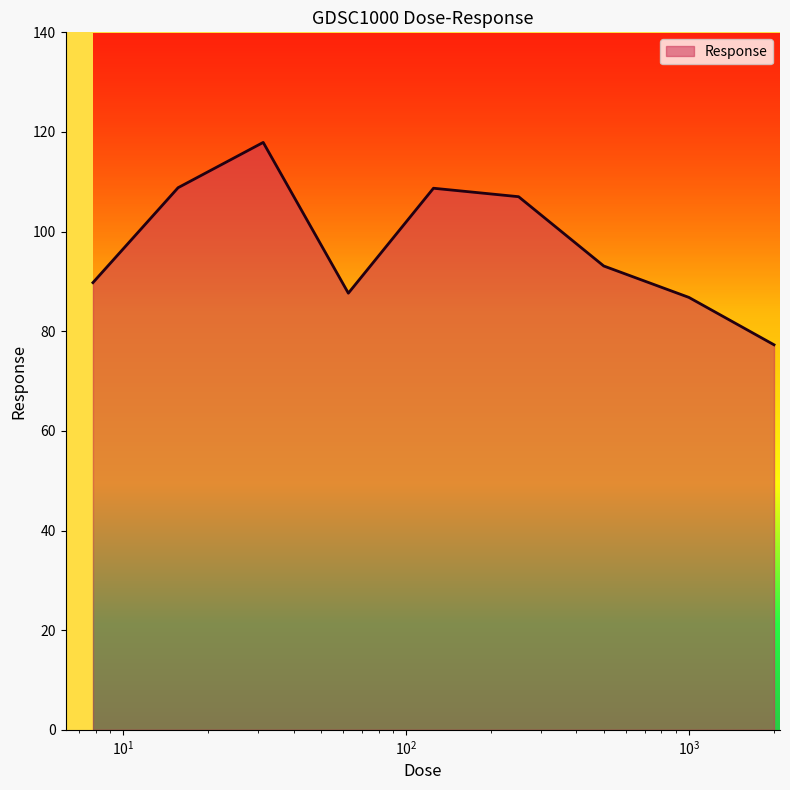

What is the difference between the maximum and minimum values?

40.6